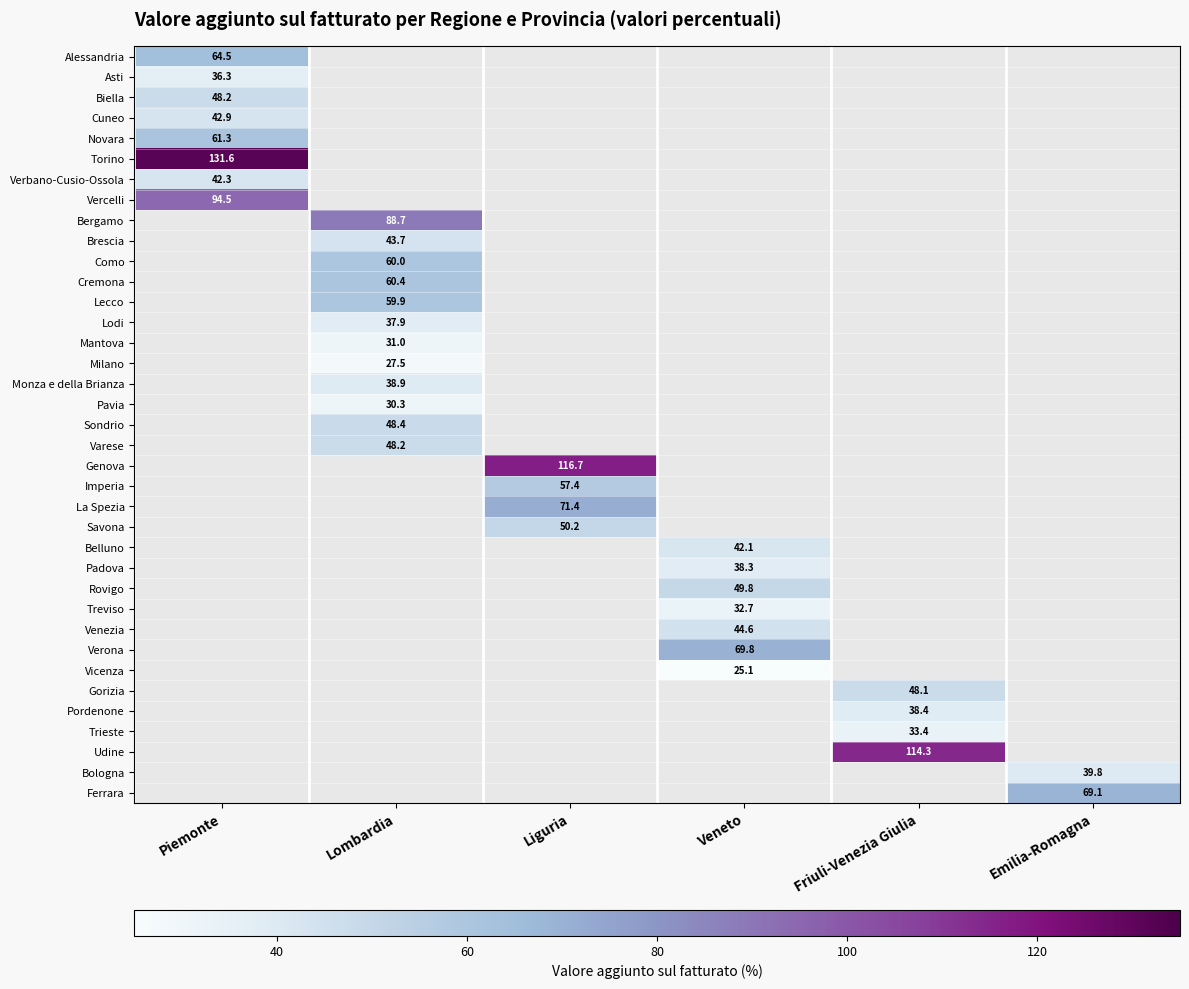

Is it true that Verbano-Cusio-Ossola equals 42.3 at Piemonte?

True